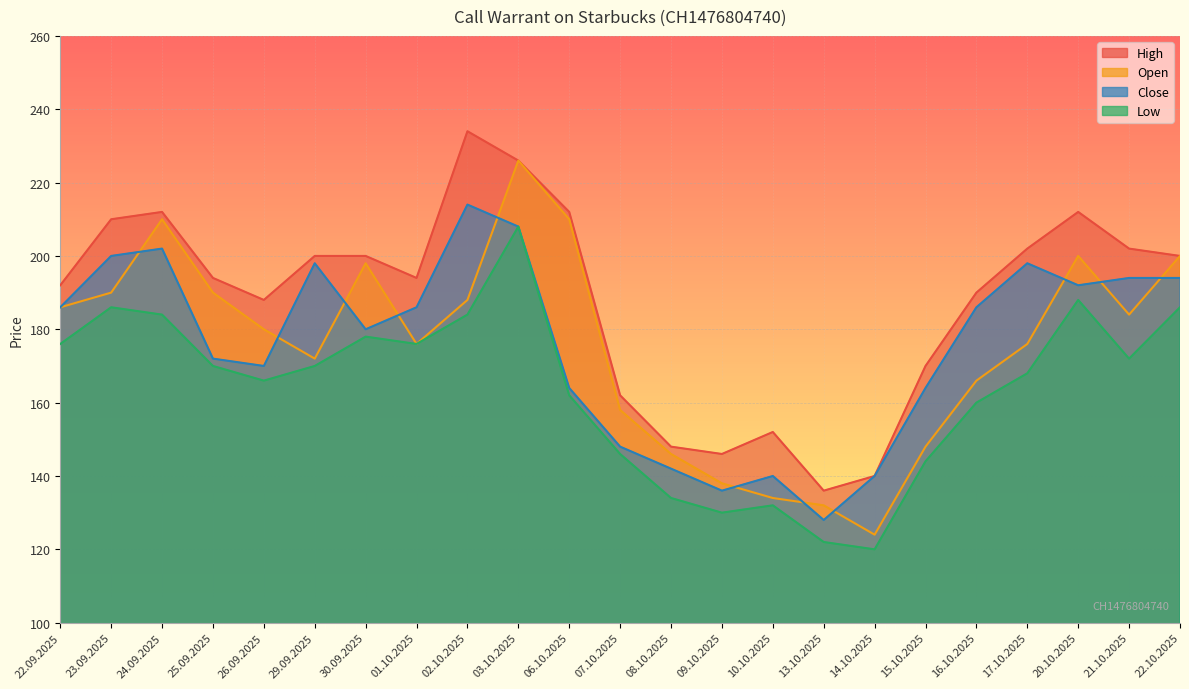

What is the value of the Low point at the 3rd from the left?

184